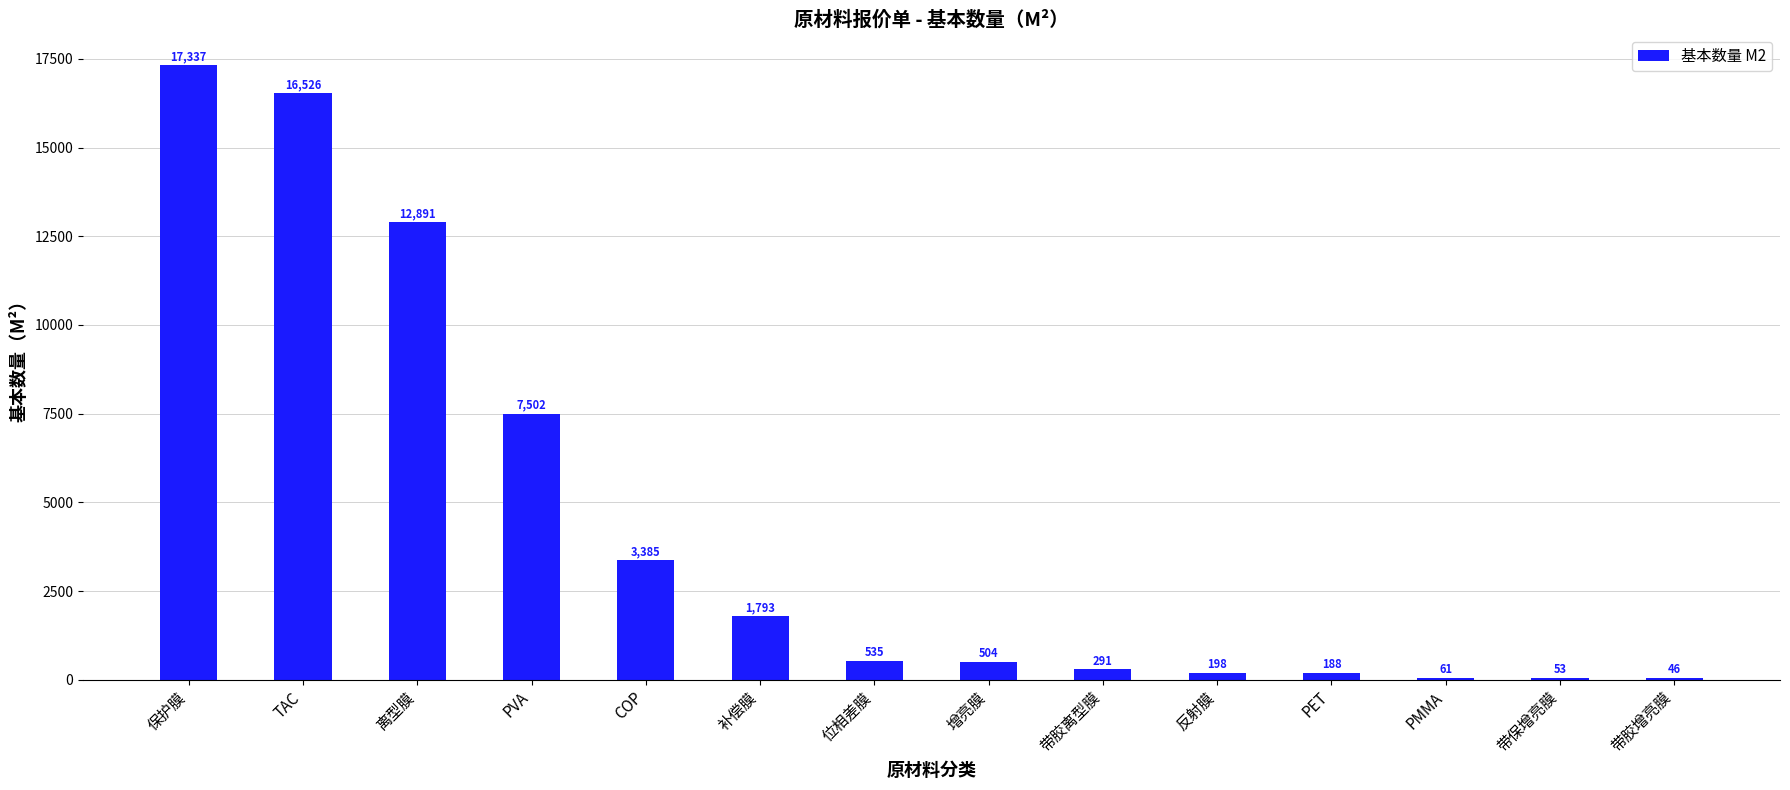

How many series are shown in this chart?

1